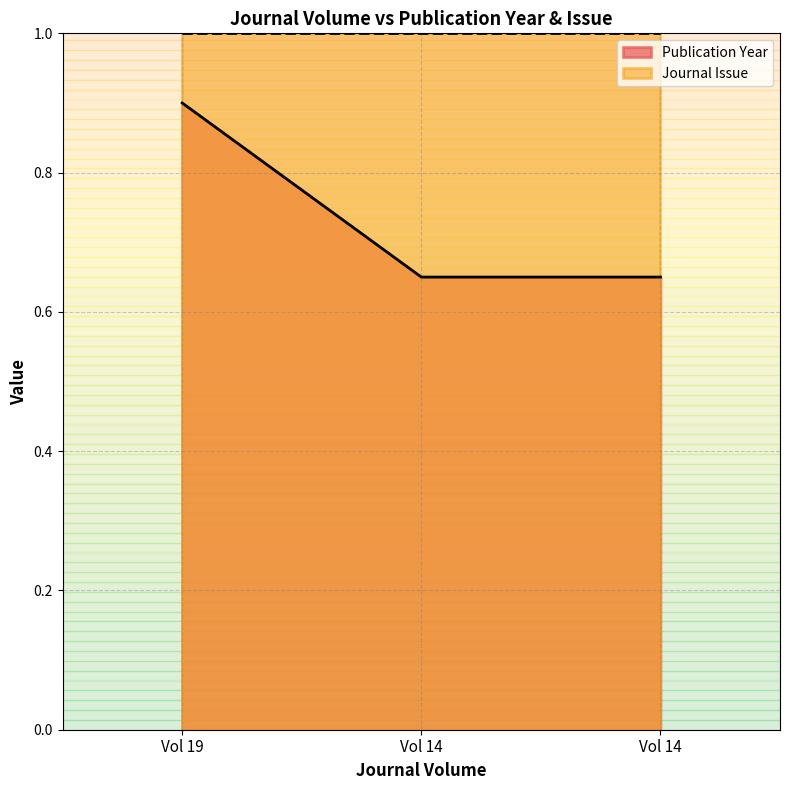

What is the sum of the values at Vol 14 and Vol 14?

1.3